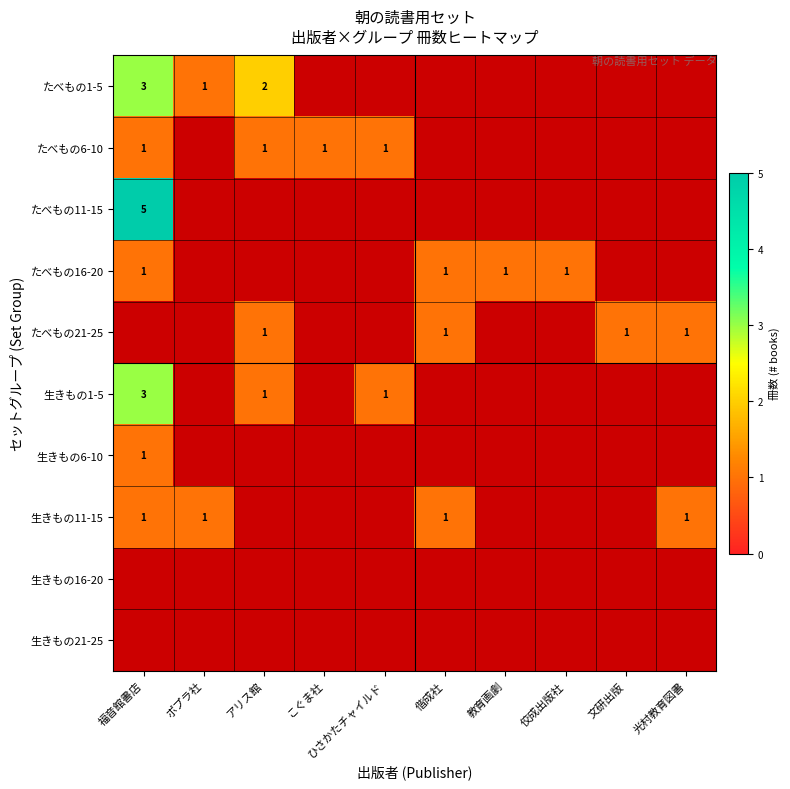

Is it true that たべもの21-25 equals 0 at 文研出版?

False